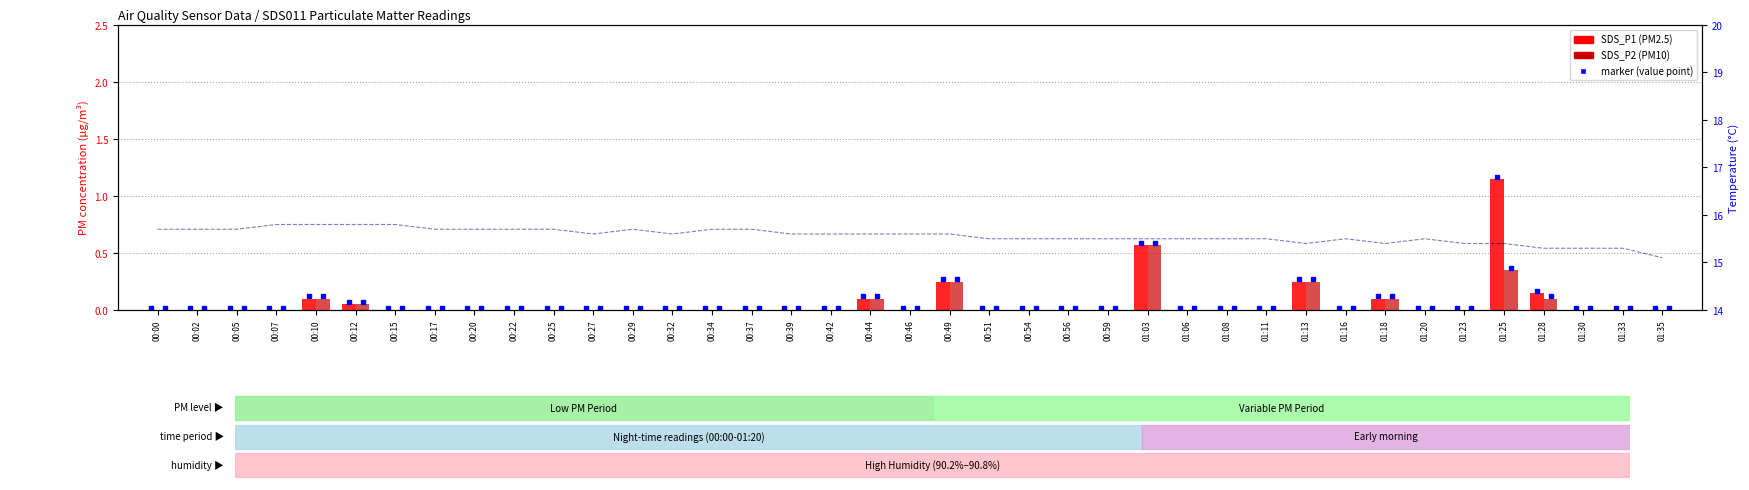

How many distinct data groups are displayed?

3